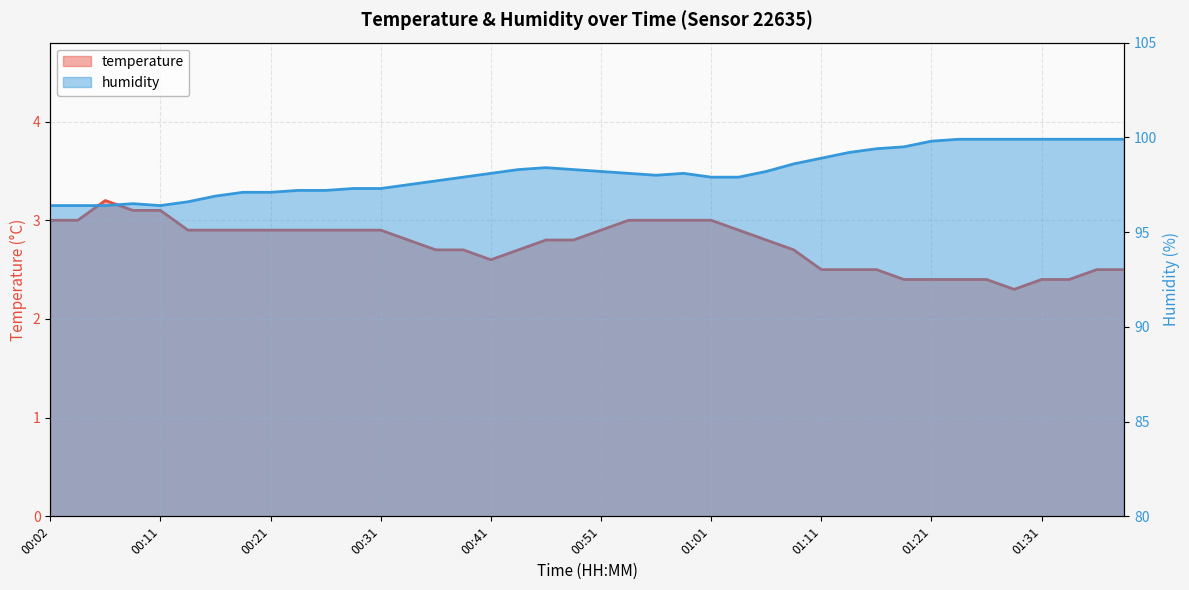

How many interior local valleys does the humidity series have?

2